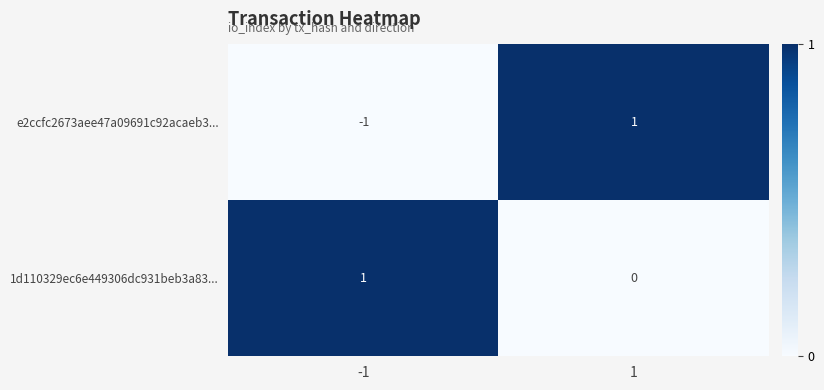

Which series has the largest total across all categories?

1d110329ec6e449306dc931beb3a83...